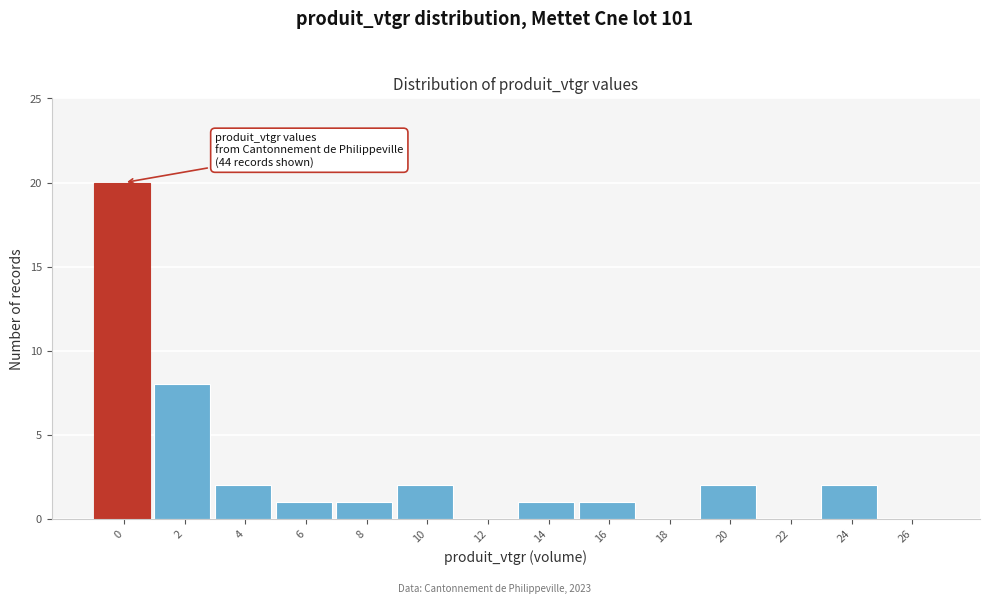

Reading right to left, extract all data points from this chart.

26=0	24=2	22=0	20=2	18=0	16=1	14=1	12=0	10=2	8=1	6=1	4=2	2=8	0=20